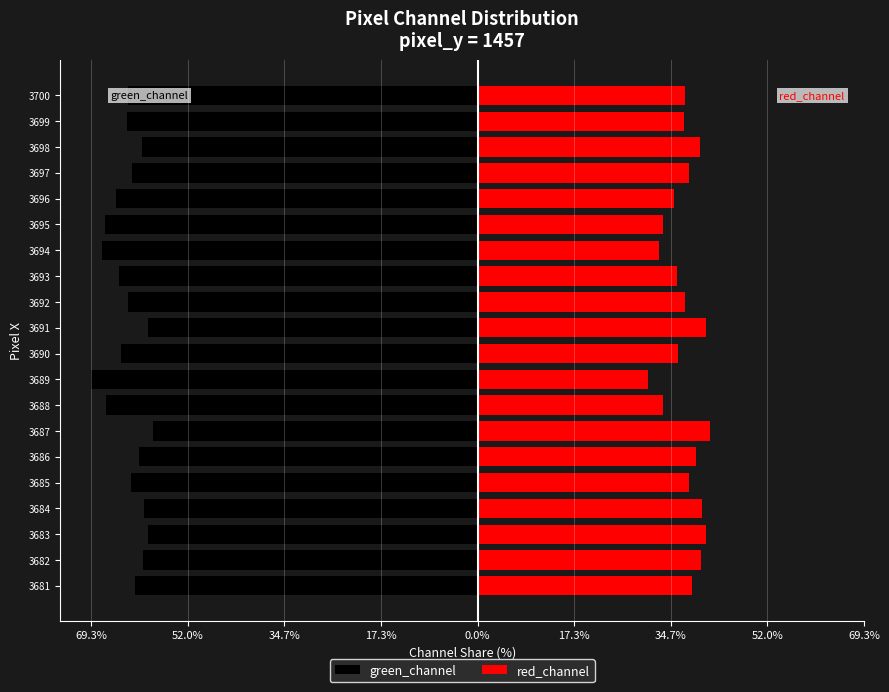

How many values in the red_channel series exceed 37?

13